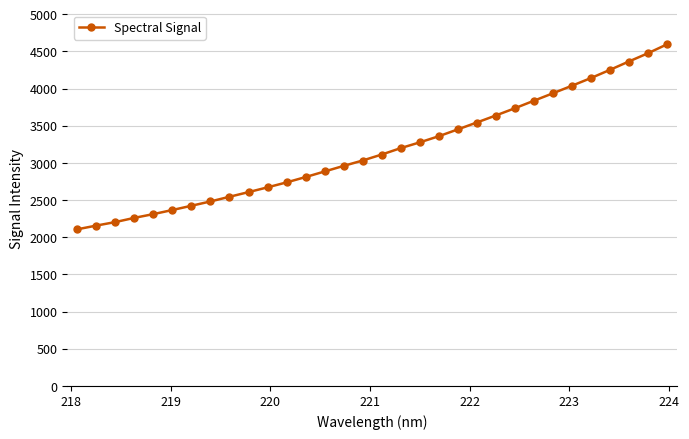

What is the value of the 13th point from the left?

2810.5